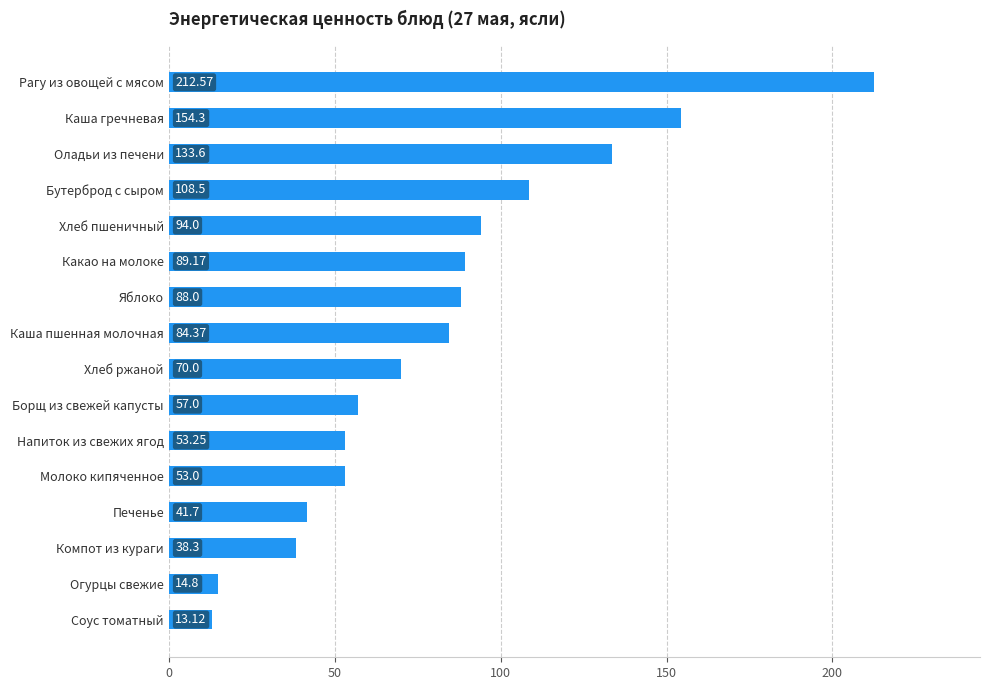

At which label is the value closest to 112?

Бутерброд с сыром